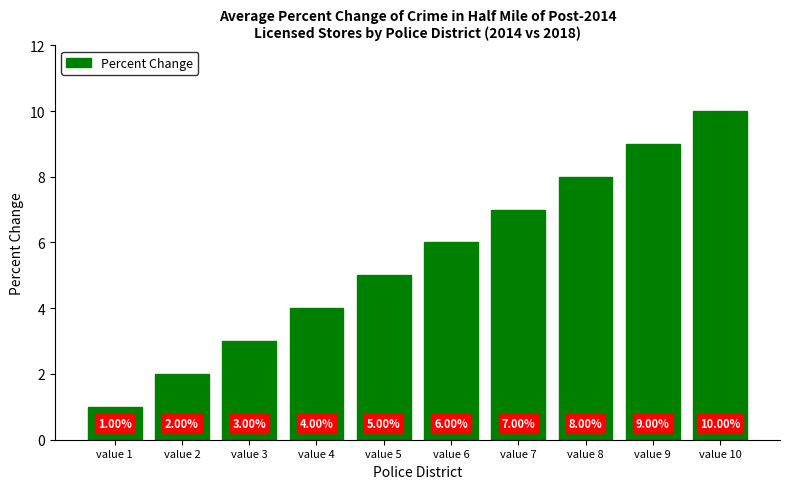

What is the average value?

6